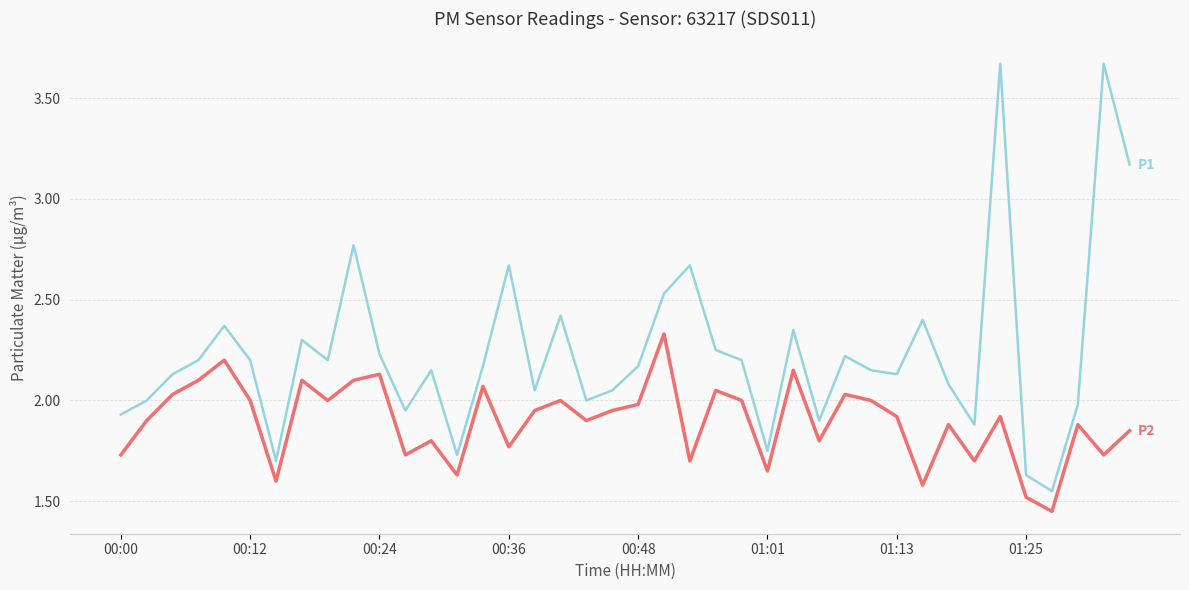

Does the chart display data point markers on the line(s)?

No